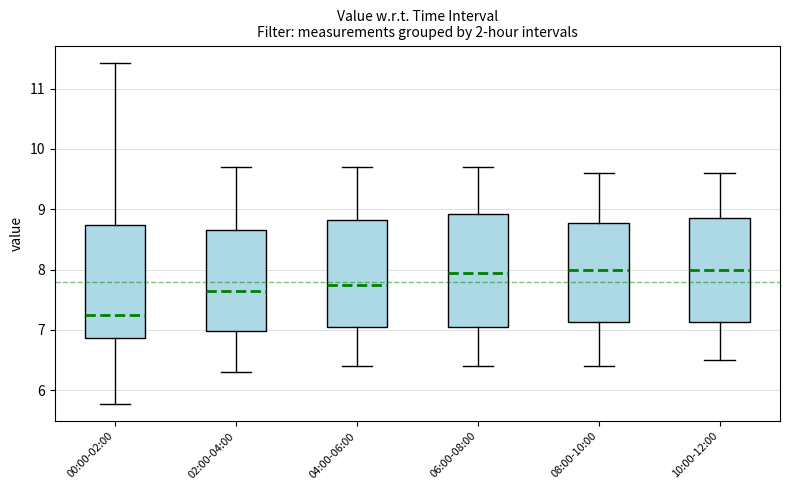

Reading left to right, transcribe this box plot: for each box, give where its median line is, the range the box spans, and where its two whiskers end, as read against the y-axis. The values are not printed on the chart, so give them approximately, as read against the axis.

00:00-02:00: median 7.3, box 6.9 to 8.7, whiskers 5.8 to 11.4
02:00-04:00: median 7.7, box 7.0 to 8.7, whiskers 6.3 to 9.7
04:00-06:00: median 7.8, box 7.1 to 8.8, whiskers 6.4 to 9.7
06:00-08:00: median 8.0, box 7.1 to 8.9, whiskers 6.4 to 9.7
08:00-10:00: median 8.0, box 7.1 to 8.8, whiskers 6.4 to 9.6
10:00-12:00: median 8.0, box 7.1 to 8.9, whiskers 6.5 to 9.6